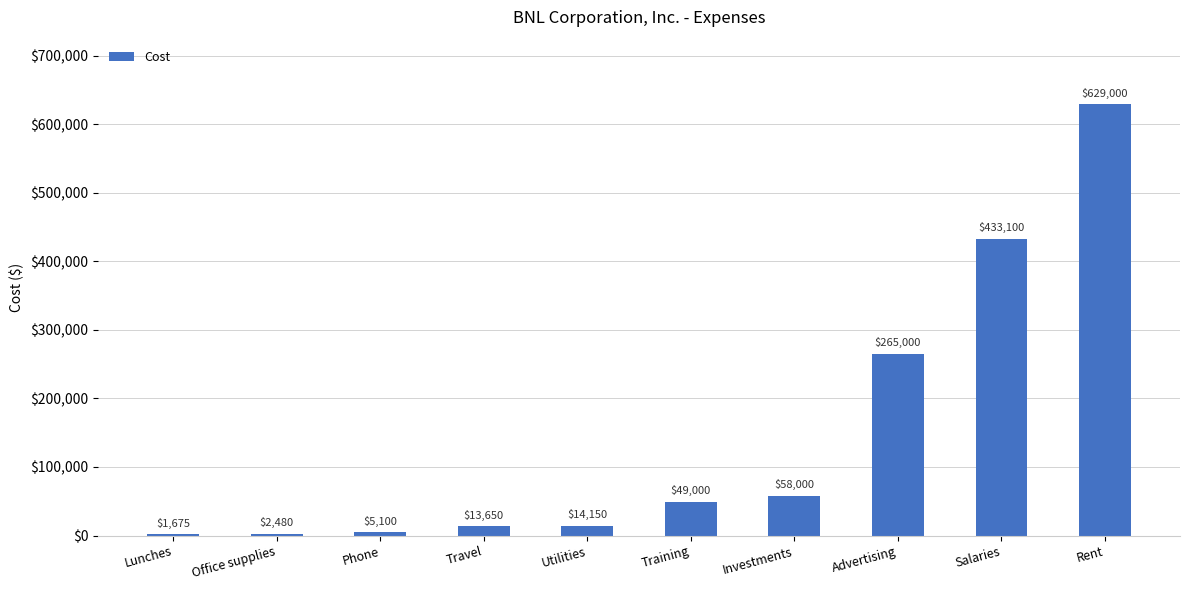

Approximately how many times larger is the value at Investments compared to Travel?

4.2